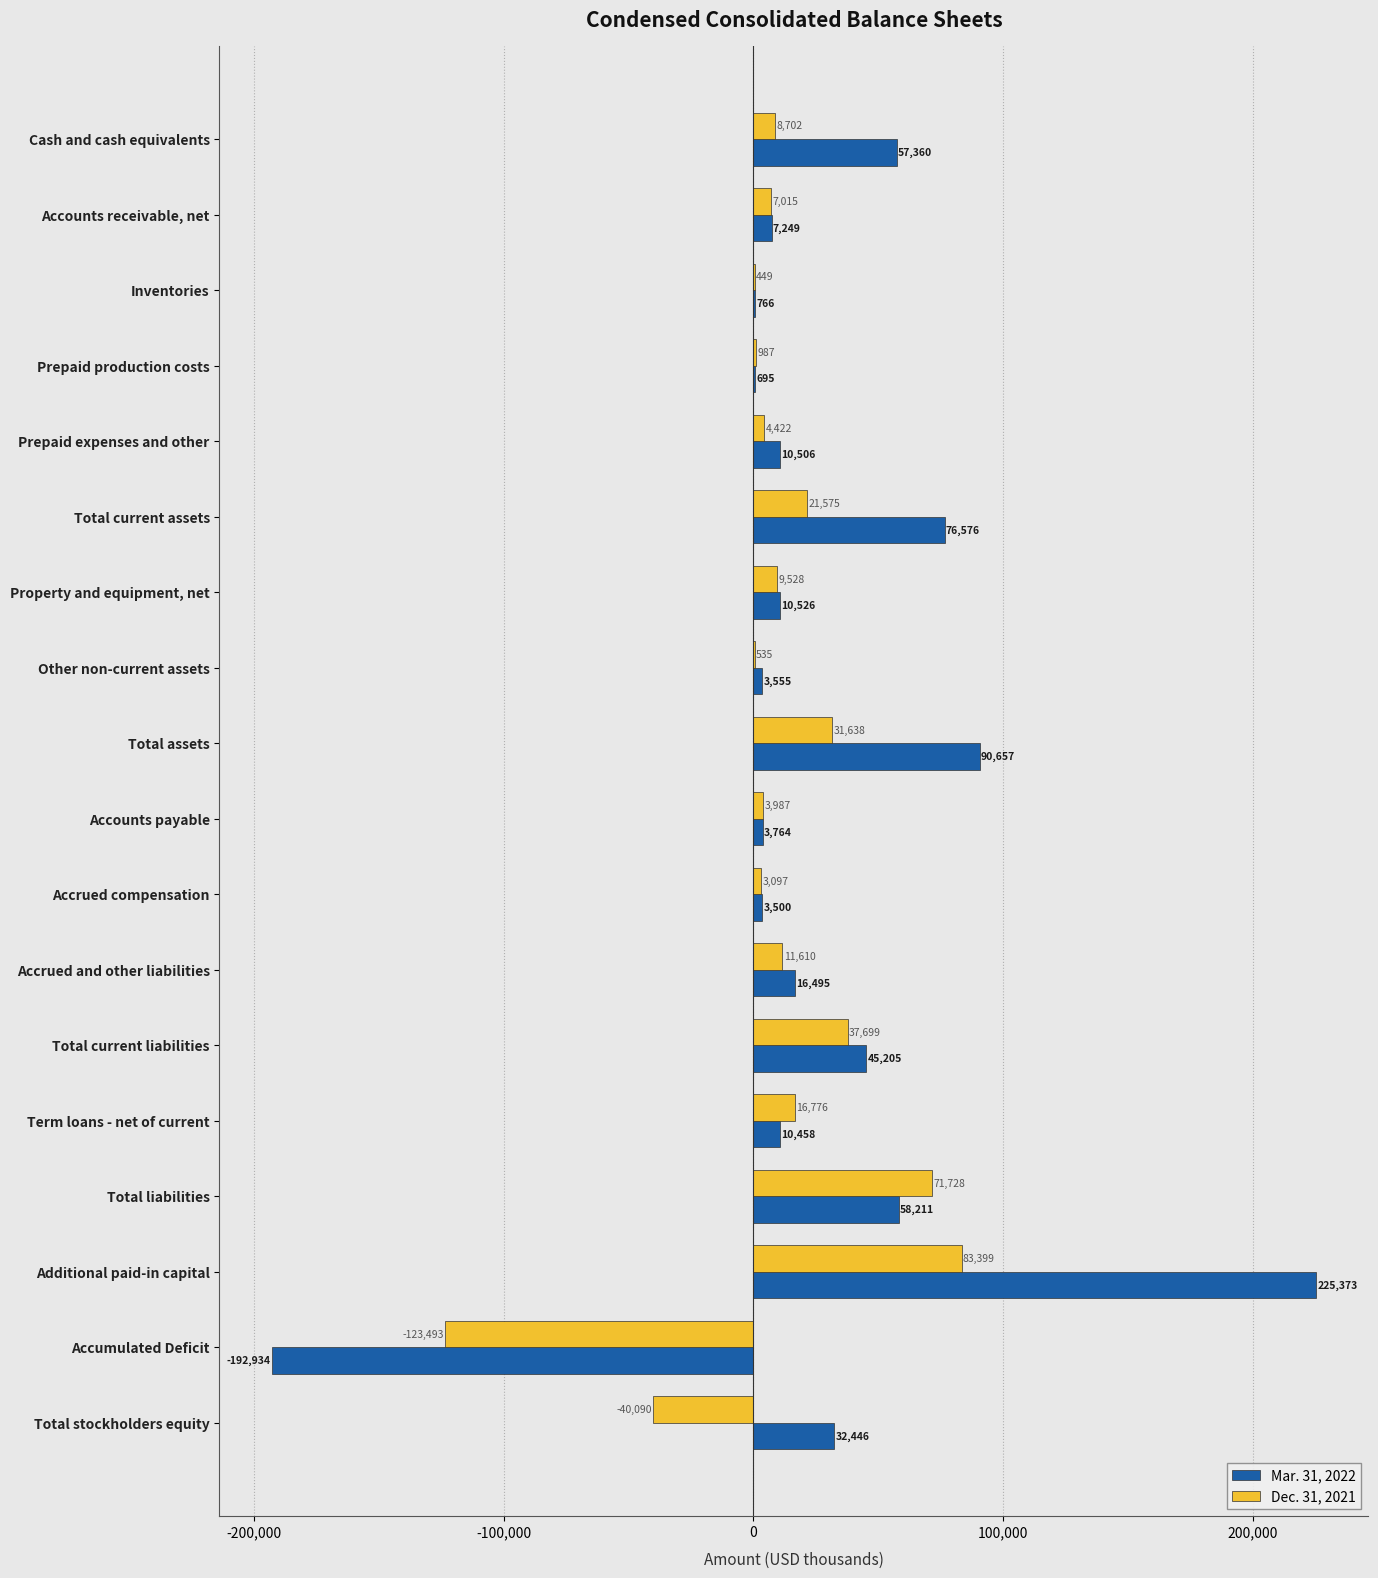

Where is Dec. 31, 2021 nearest to the value -20047?

Total stockholders equity